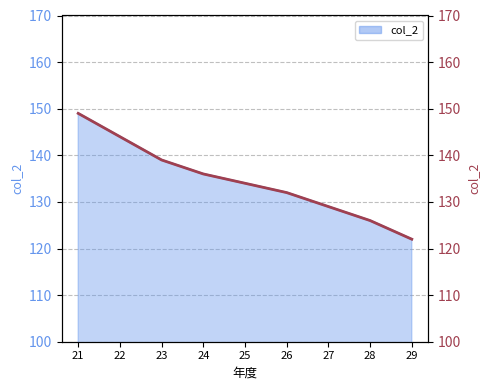

True or false: the data has more than 0 interior local peaks.

False